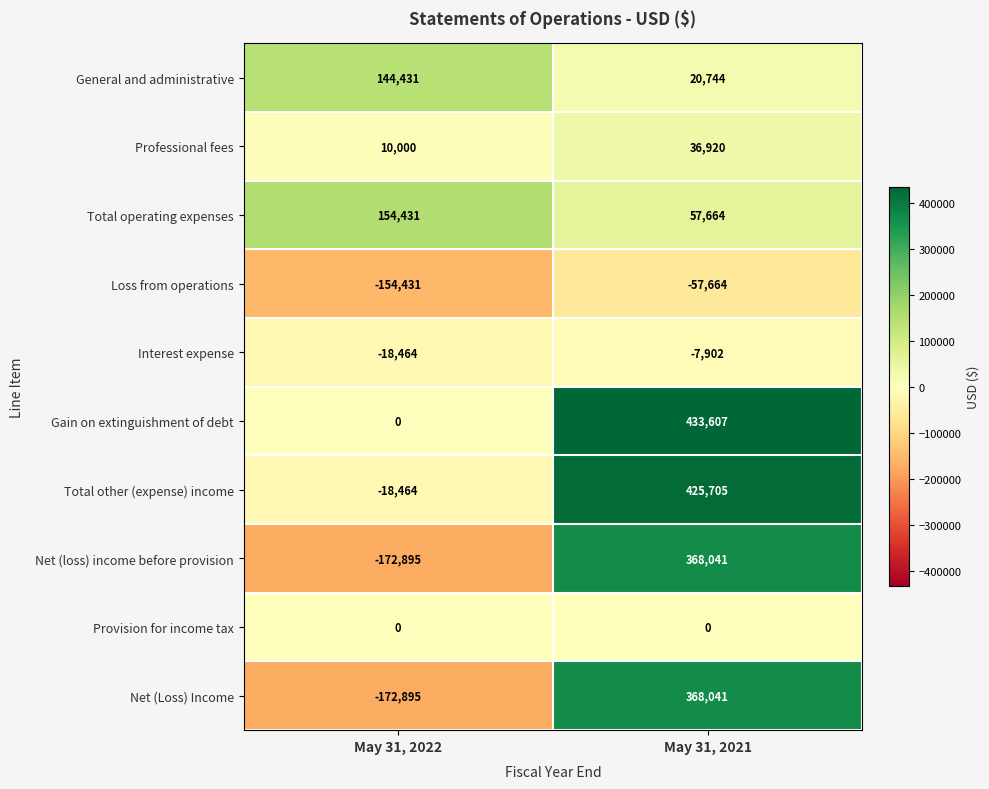

Rank the categories by Professional fees value from lowest to highest.

May 31, 2022, May 31, 2021